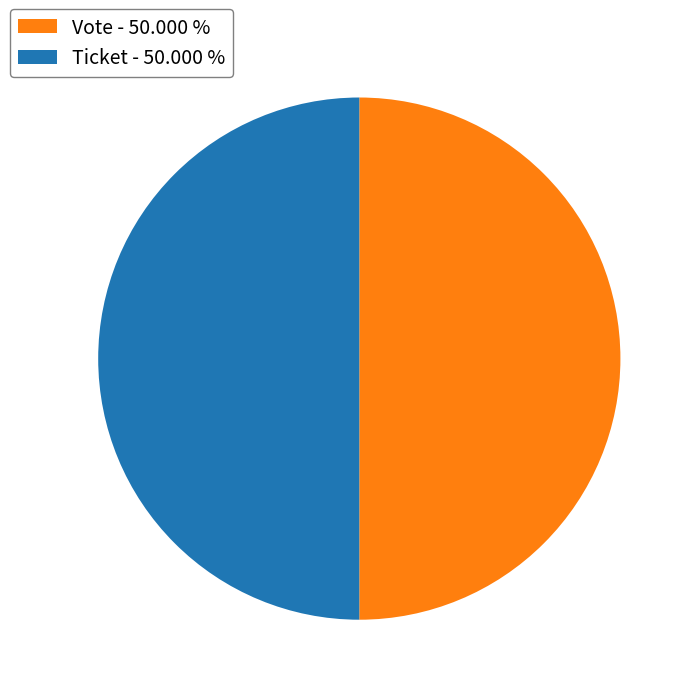

Is it true that Vote is 99% of the pie?

False